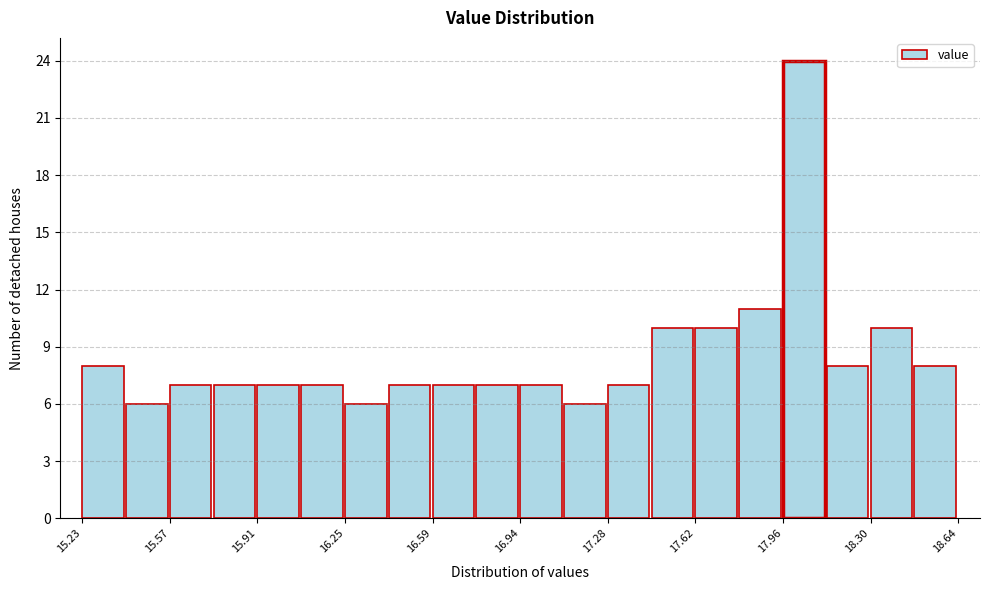

Around what value on the x-axis is the tallest bar? Give the approximate position of its centre, as read against the axis.

18.05